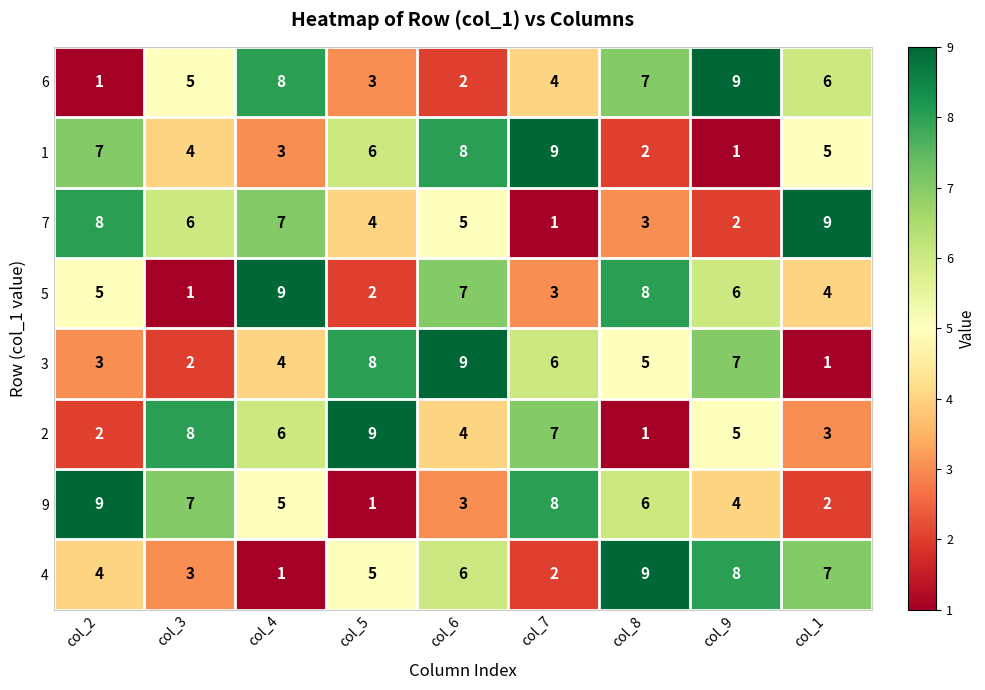

The 6 series shows 9 at col_3. True or false?

False